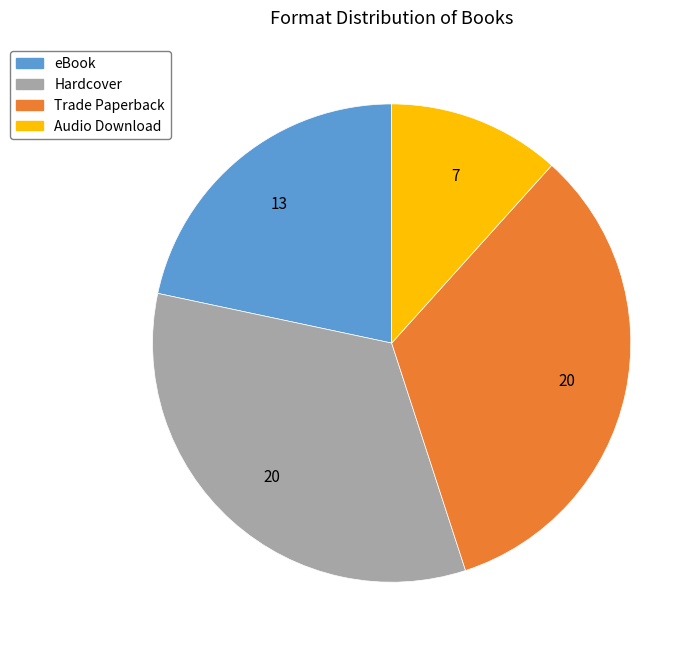

Which category has the smallest portion of the pie?

Audio Download